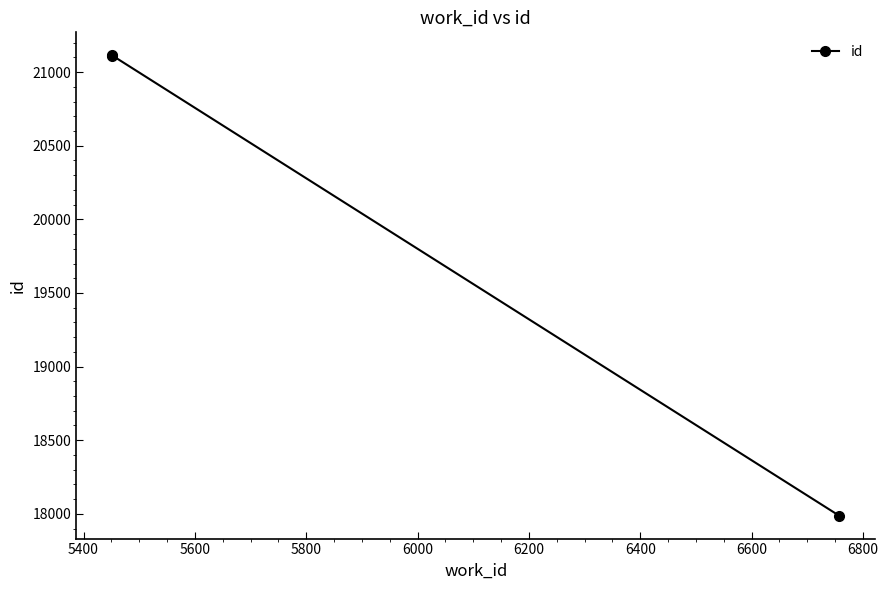

True or false: the data shows 5153 at 5200.

False